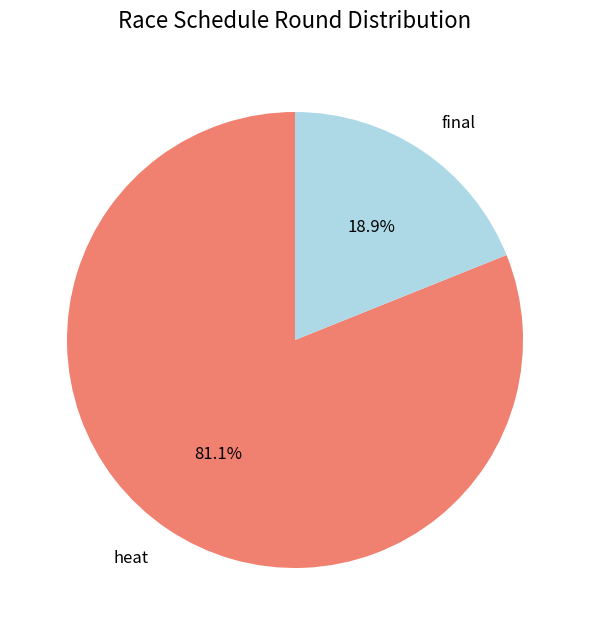

Rank the categories by value from highest to lowest.

heat, final